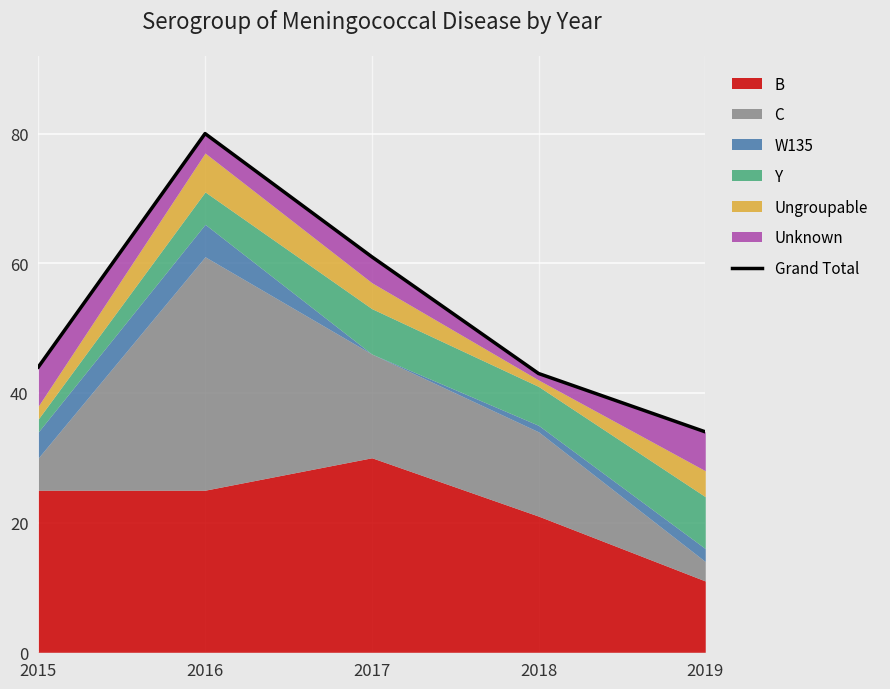

At which label does the data first exceed 44?

2016